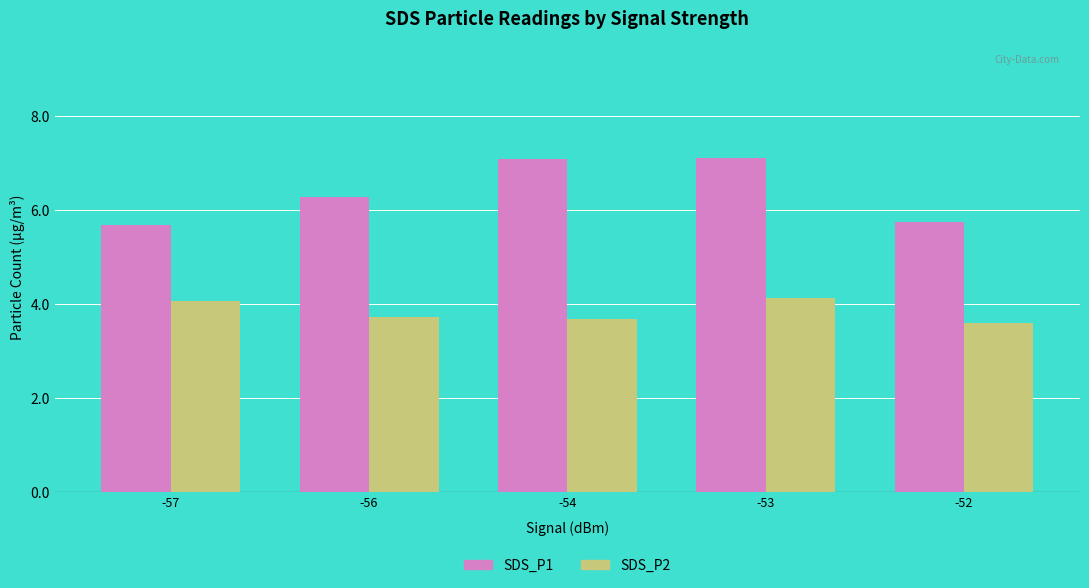

Count the number of data series in this chart.

2